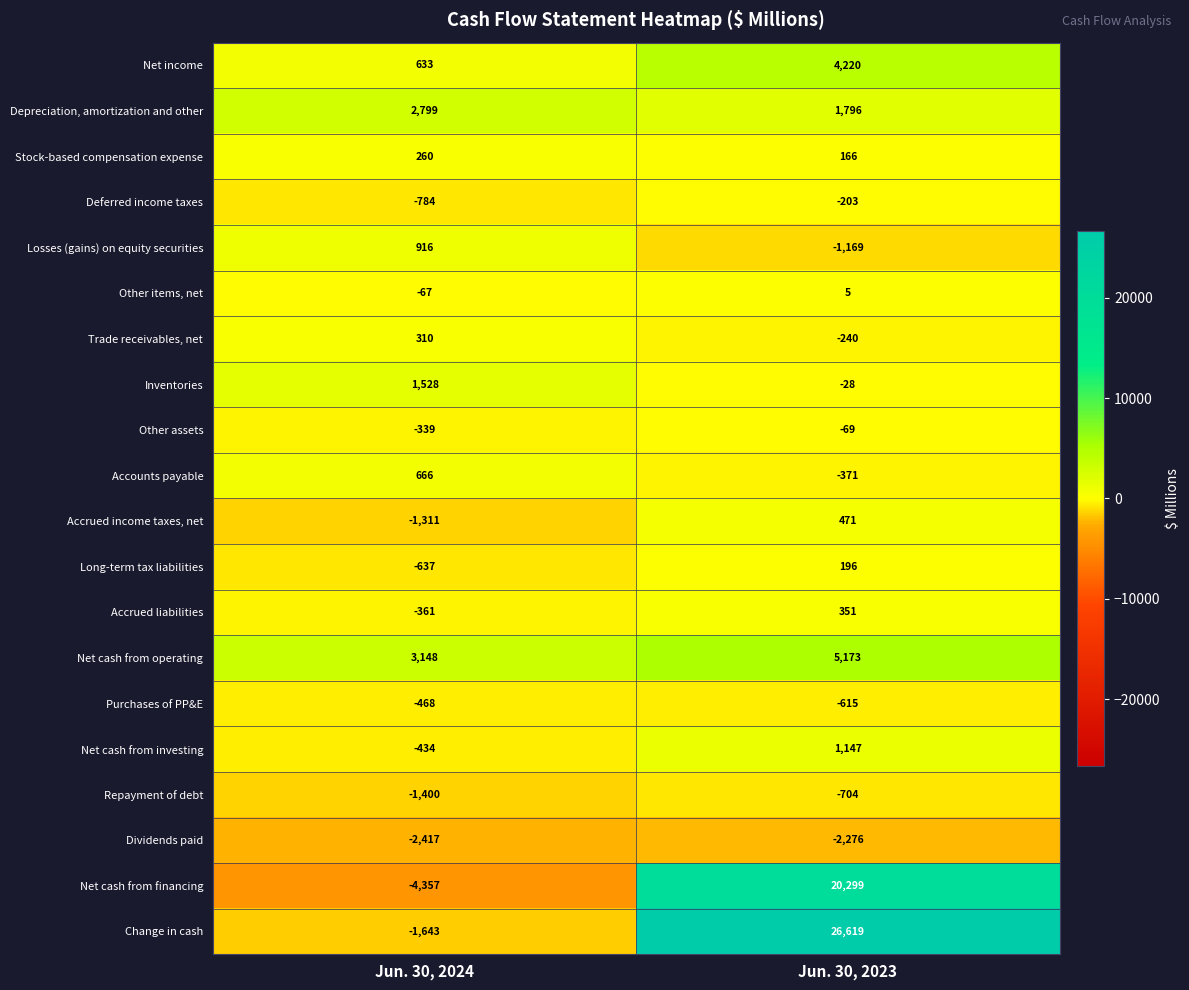

At how many categories does at least one series exceed 6811?

1